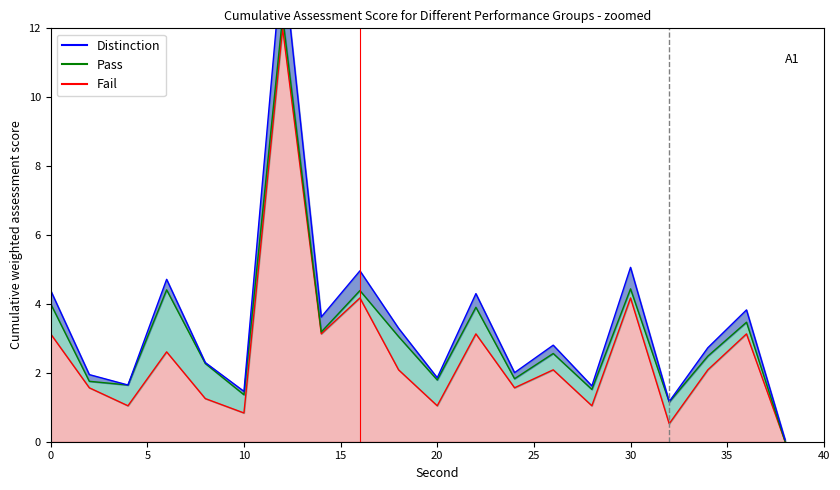

True or false: Distinction and Fail cross at least once.

False